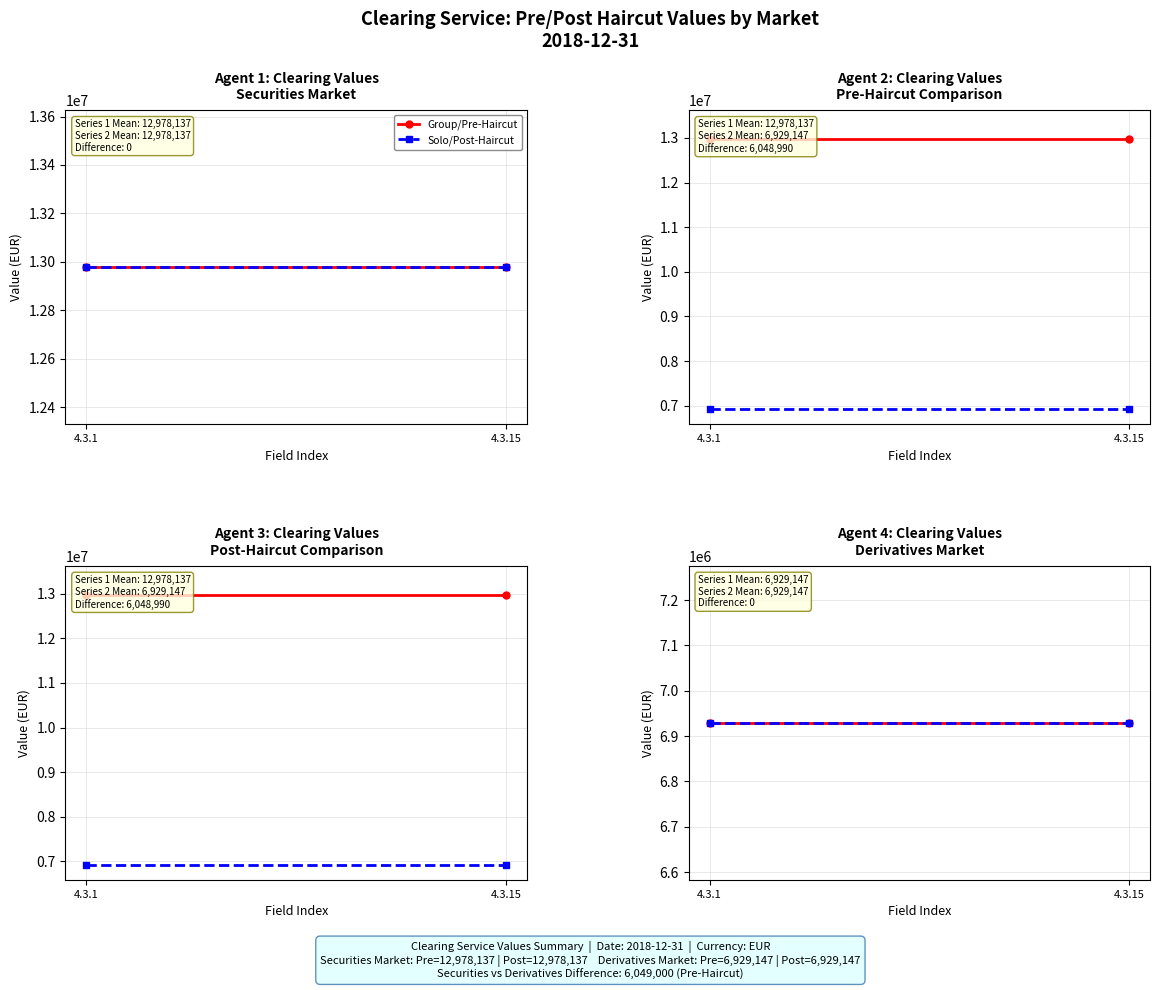

At which label does Securities Market PostHaircut reach its minimum?

4.3.1